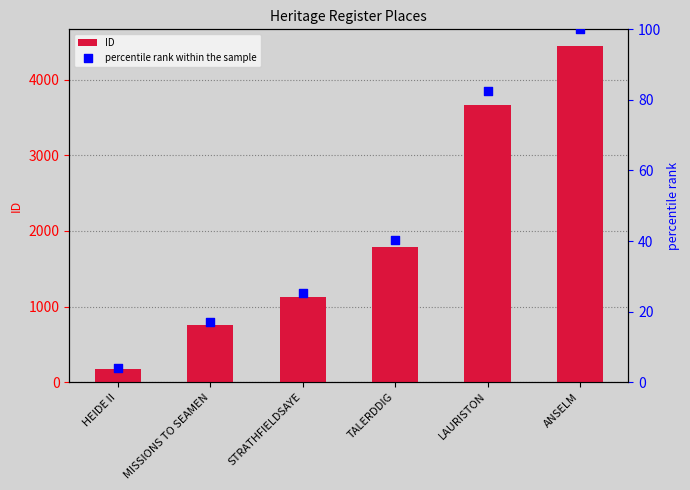

At how many categories does at least one series exceed 3961?

1